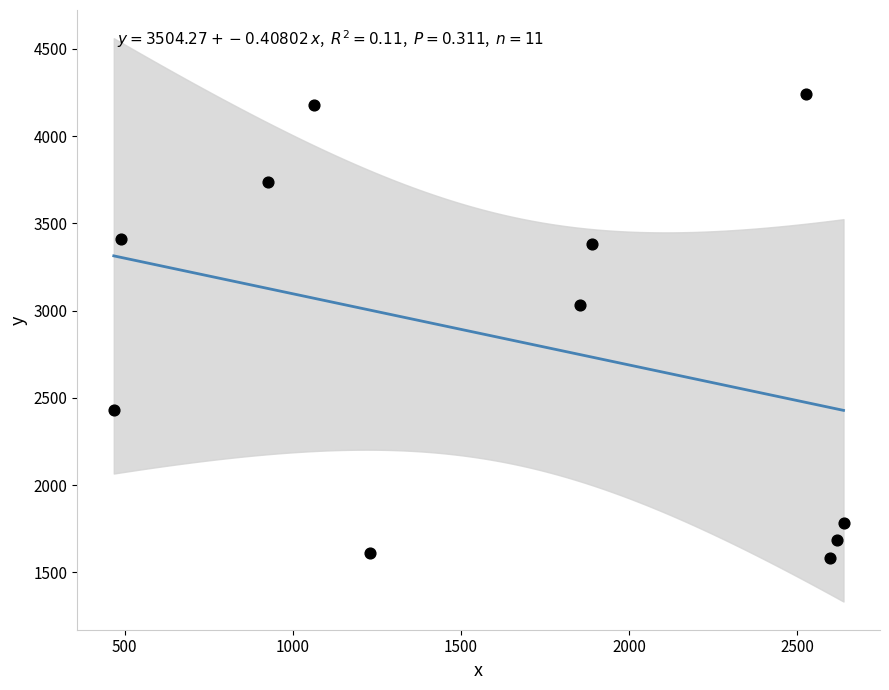

What is the range of Y values (max minus min)?

2658.1